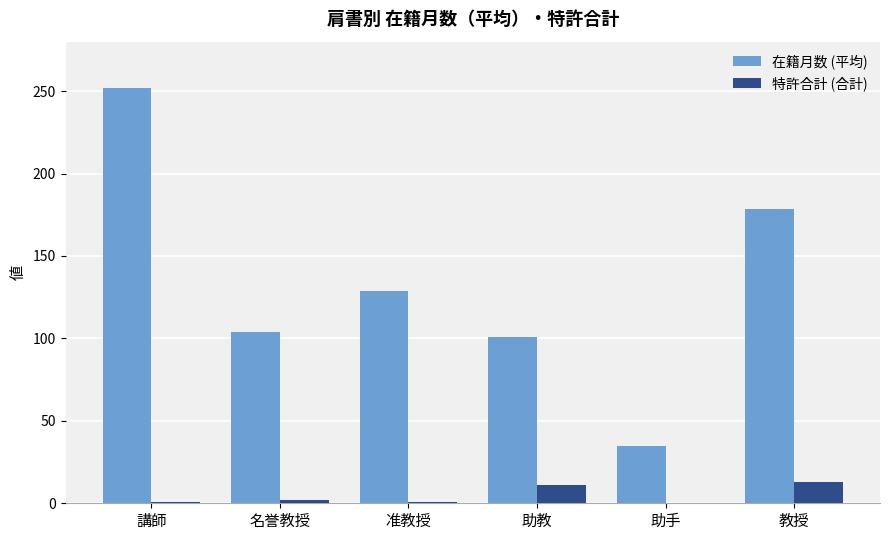

Which series has the largest total across all categories?

在籍月数 (平均)